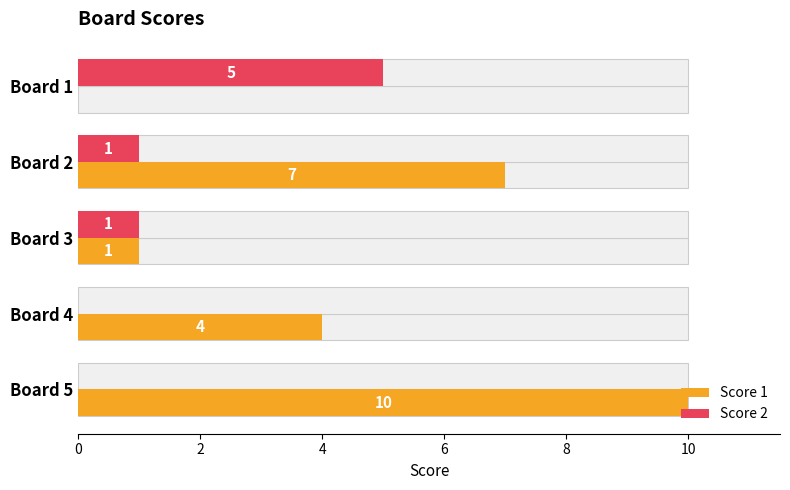

True or false: Score 2 has a value of 3 at Board 4.

False